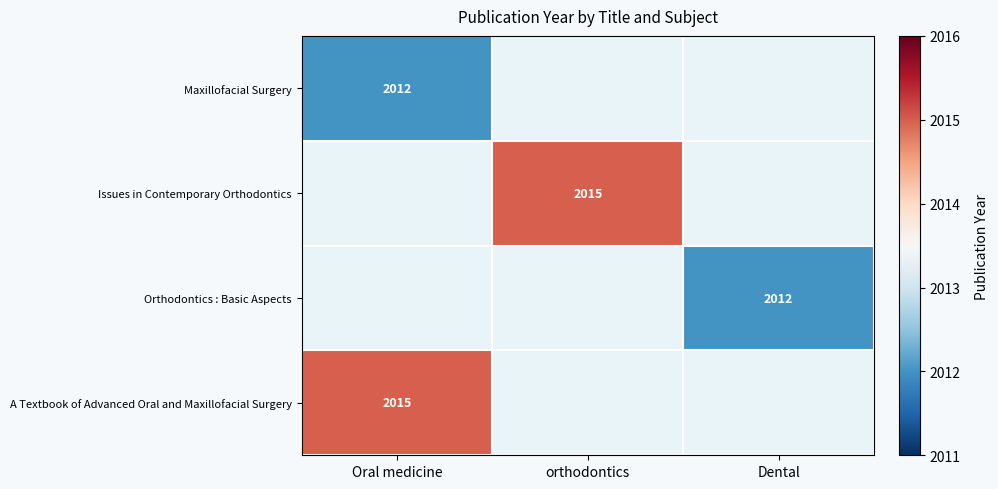

The value of A Textbook of Advanced Oral and Maxillofacial Surgery at Oral medicine is 2015. True or false?

True